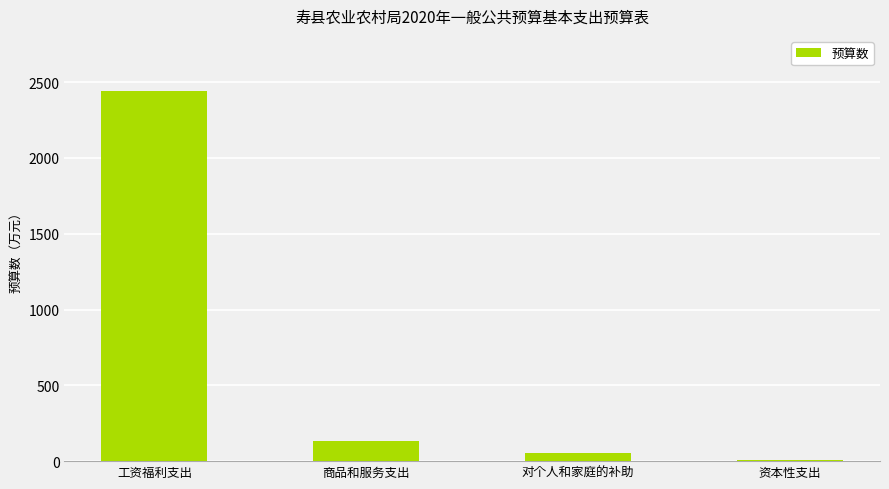

At which category does the chart reach its minimum across all series?

资本性支出